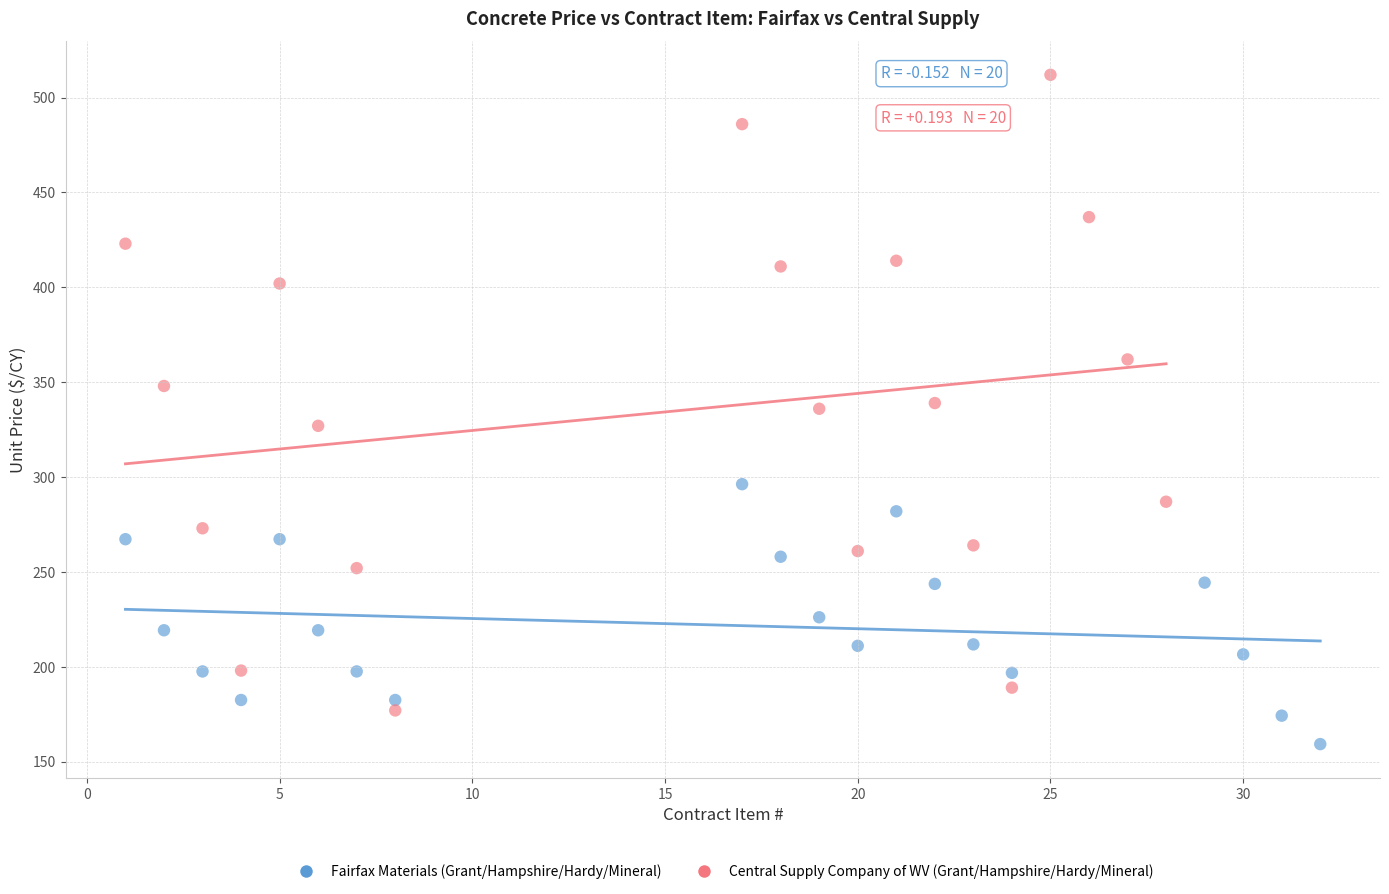

Which series reaches the maximum Y coordinate?

Central Supply Company of WV (Grant/Hampshire/Hardy/Mineral)